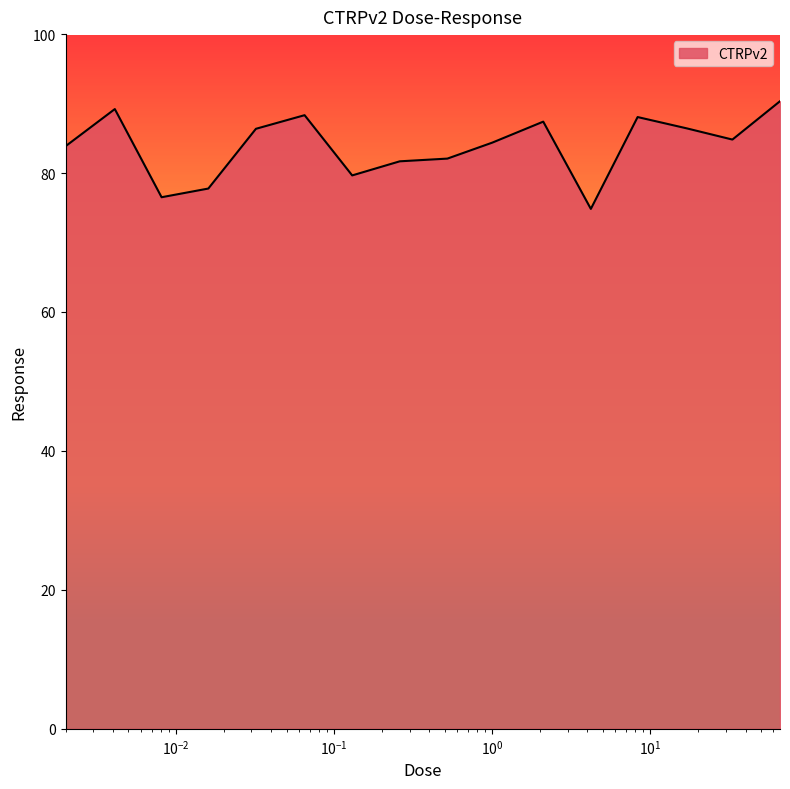

What is the maximum value shown in the chart?

90.3